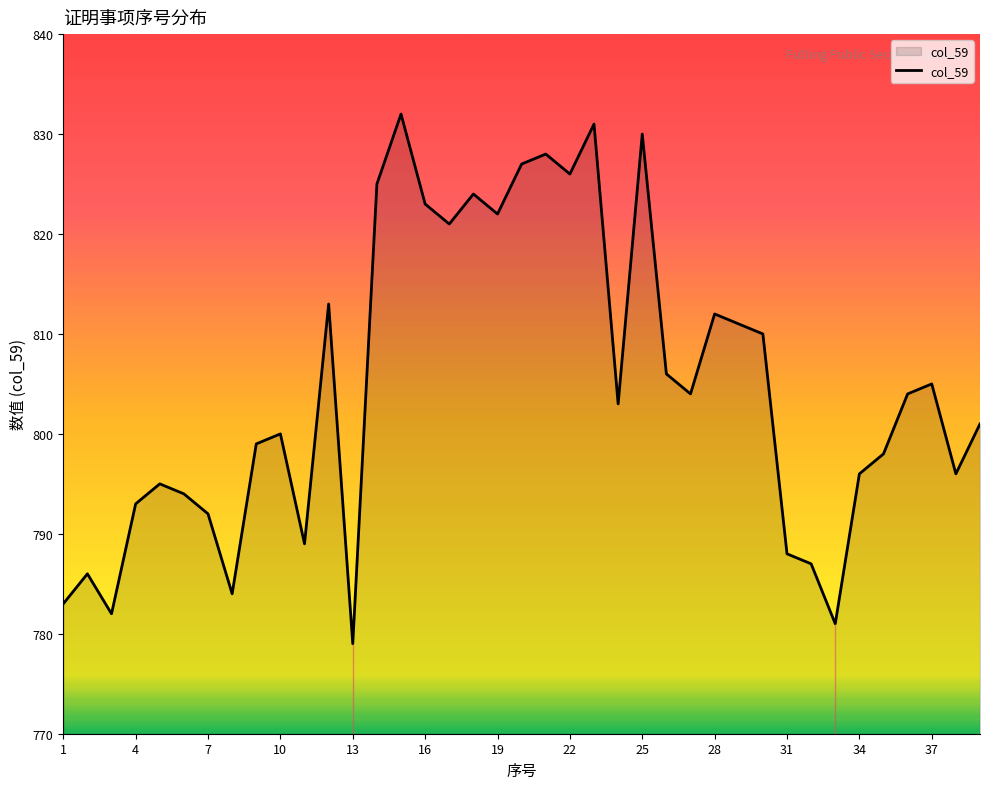

What is the difference between the maximum and minimum values?

53